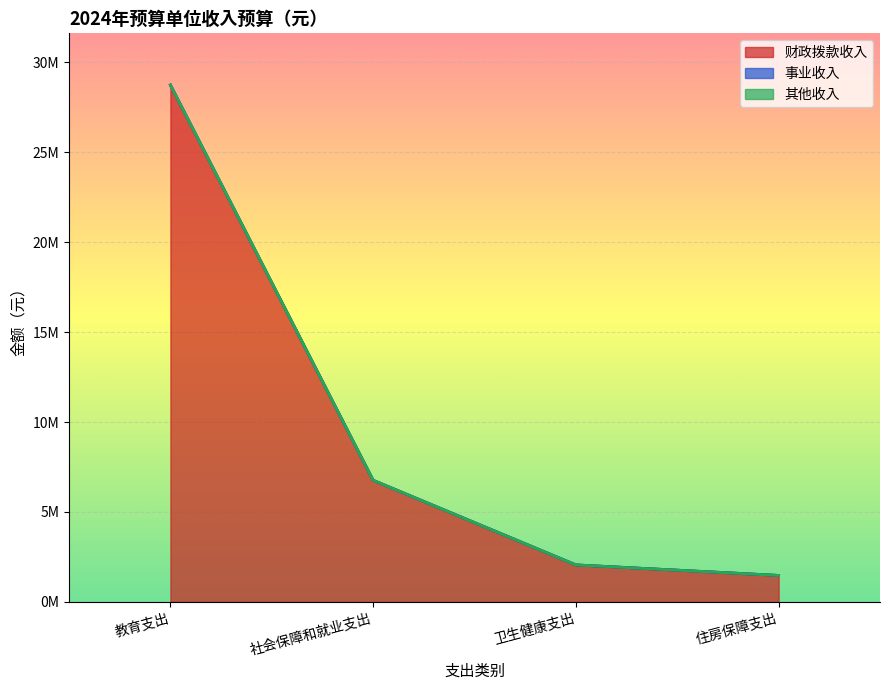

What are all the series names shown in the legend?

财政拨款收入, 事业收入, 其他收入